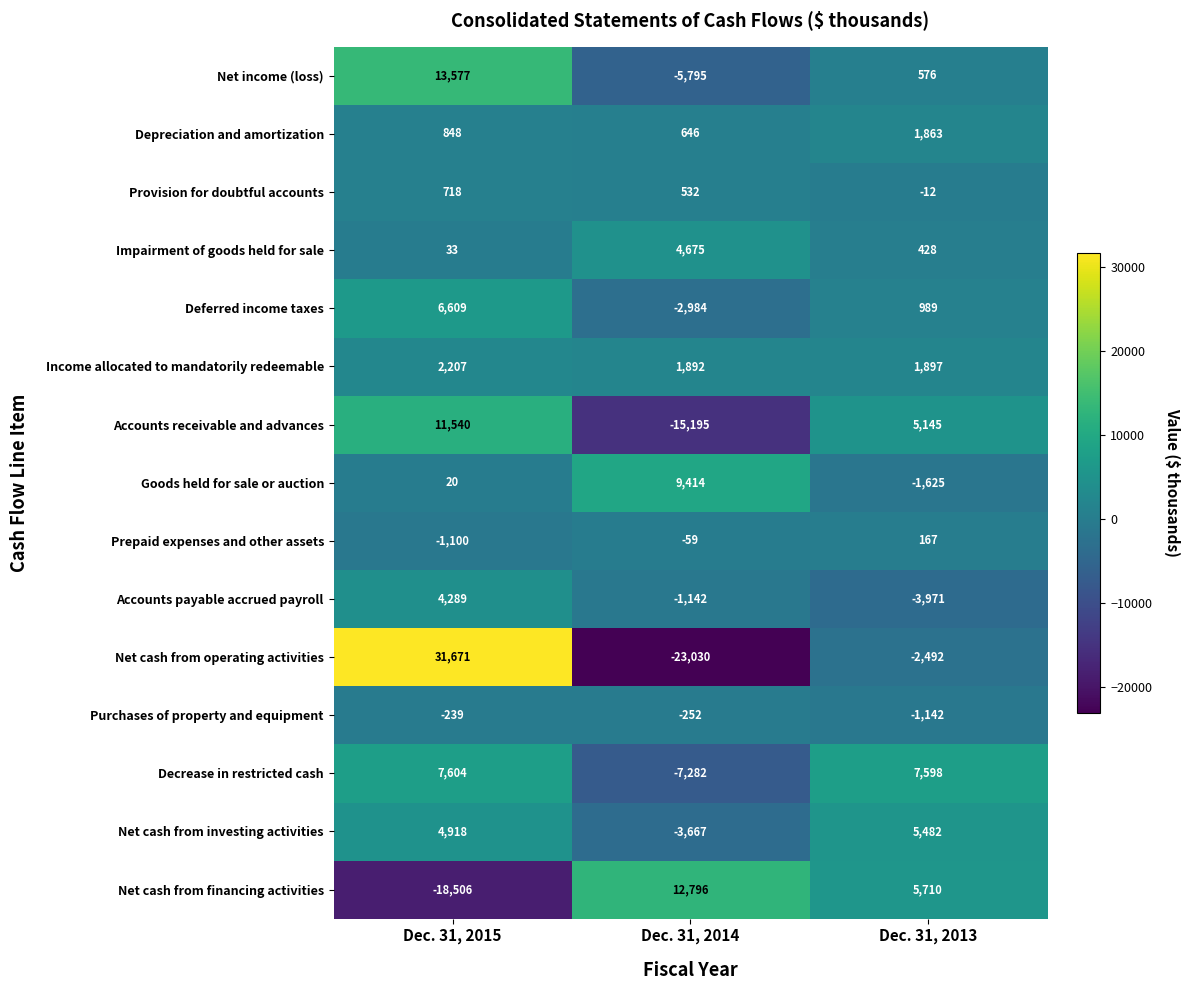

At which label is Depreciation and amortization closest to 1254?

Dec. 31, 2015